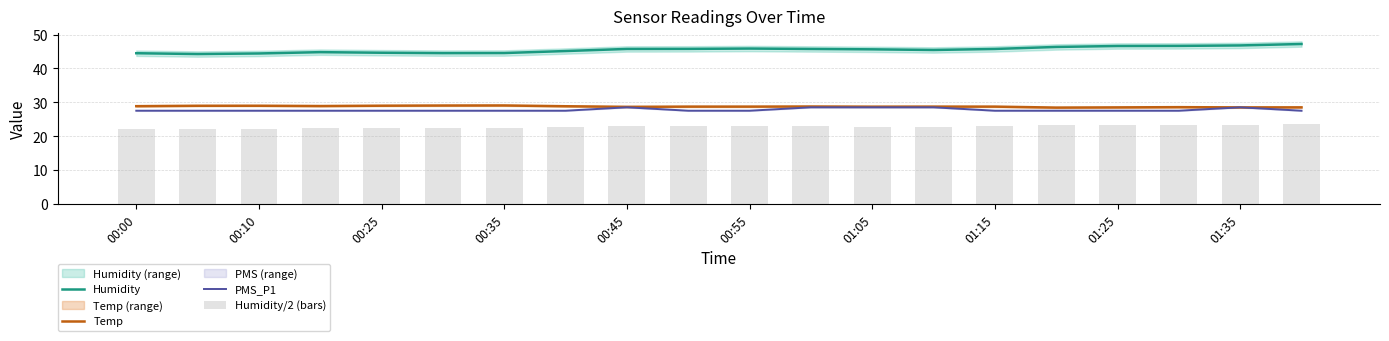

Read the Humidity value at 17.

46.6